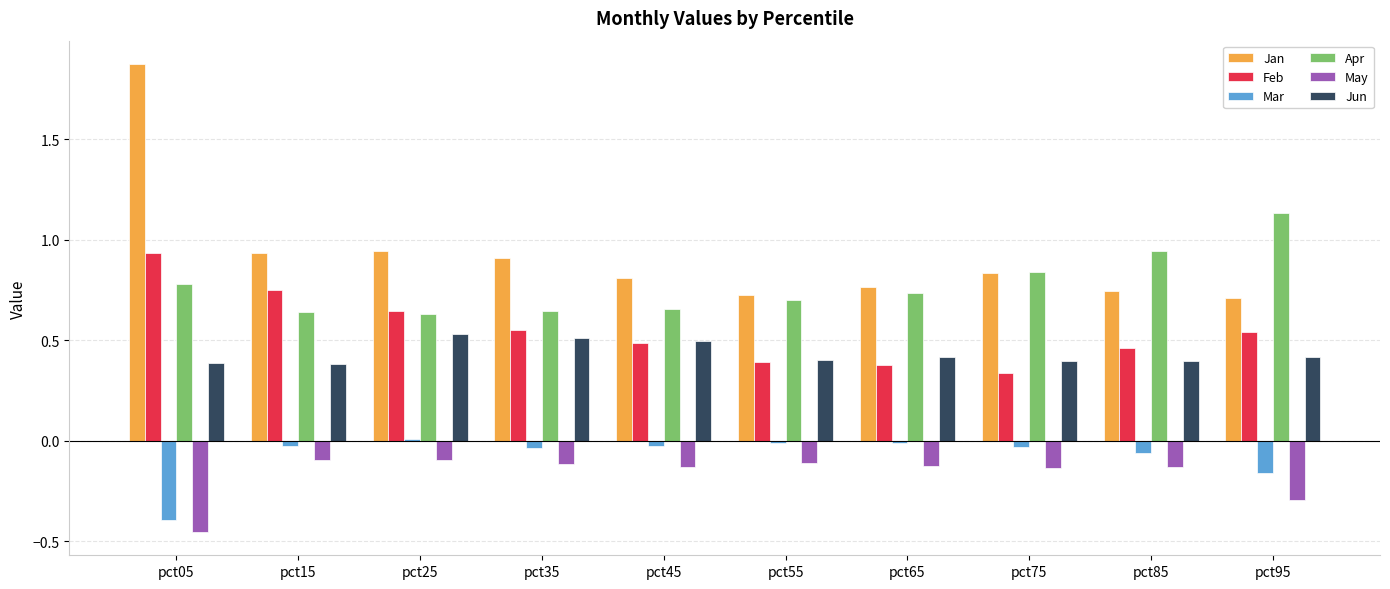

Count the number of data series in this chart.

6